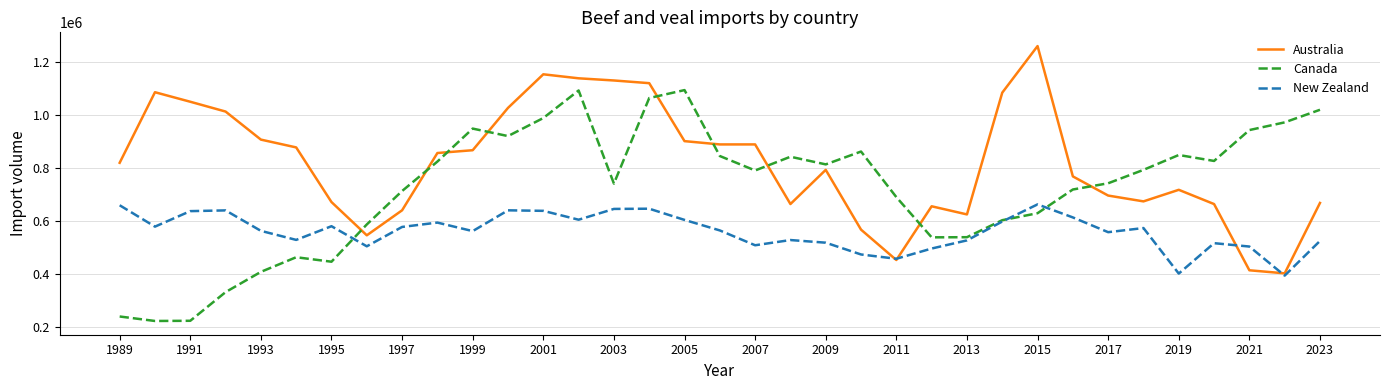

What are all the series names shown in the legend?

Australia, Canada, New Zealand